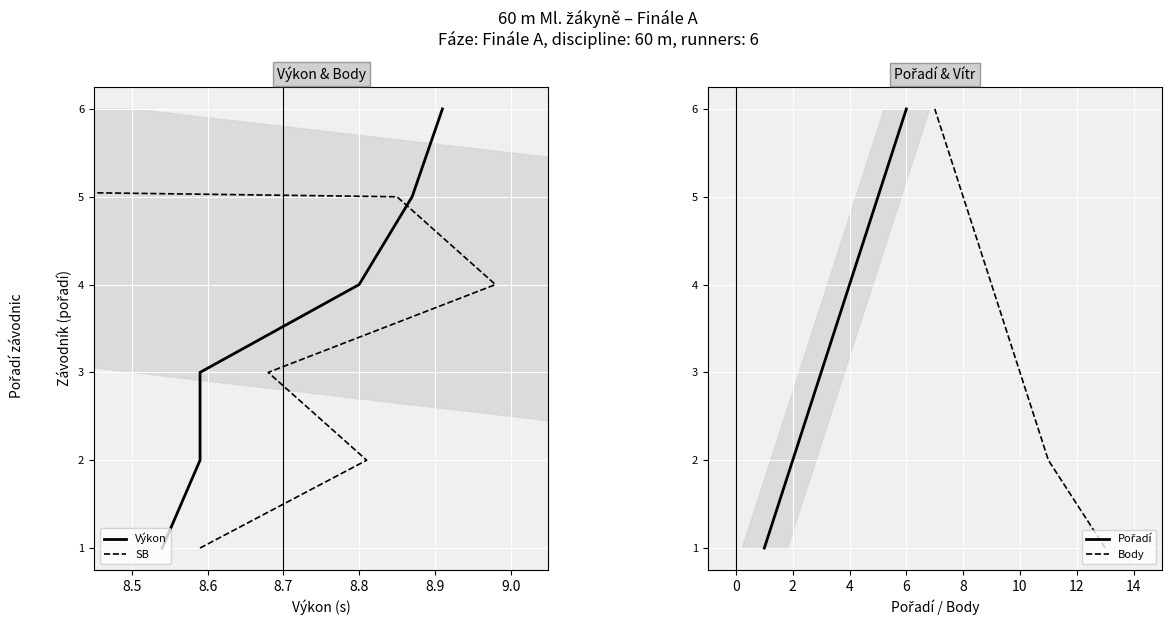

Which series has the largest total across all categories?

Výkon